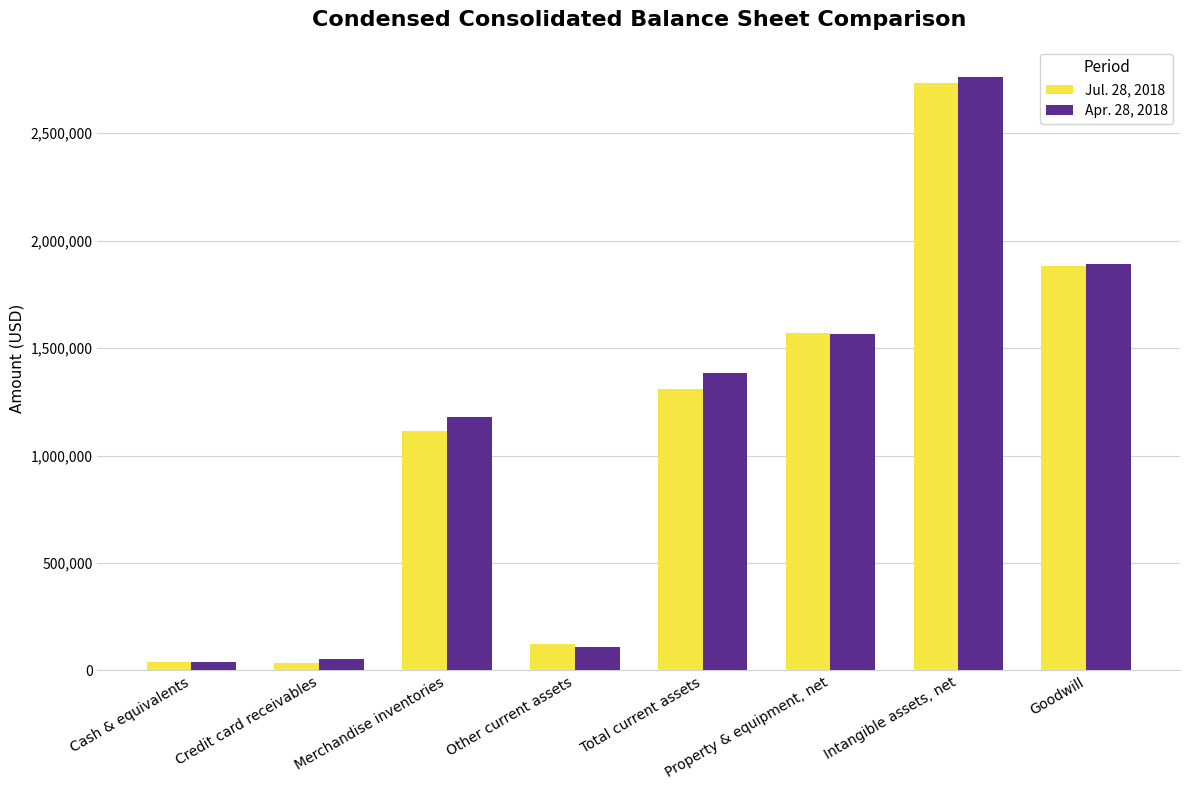

The value of Jul. 28, 2018 at Other current assets is 123822. True or false?

True